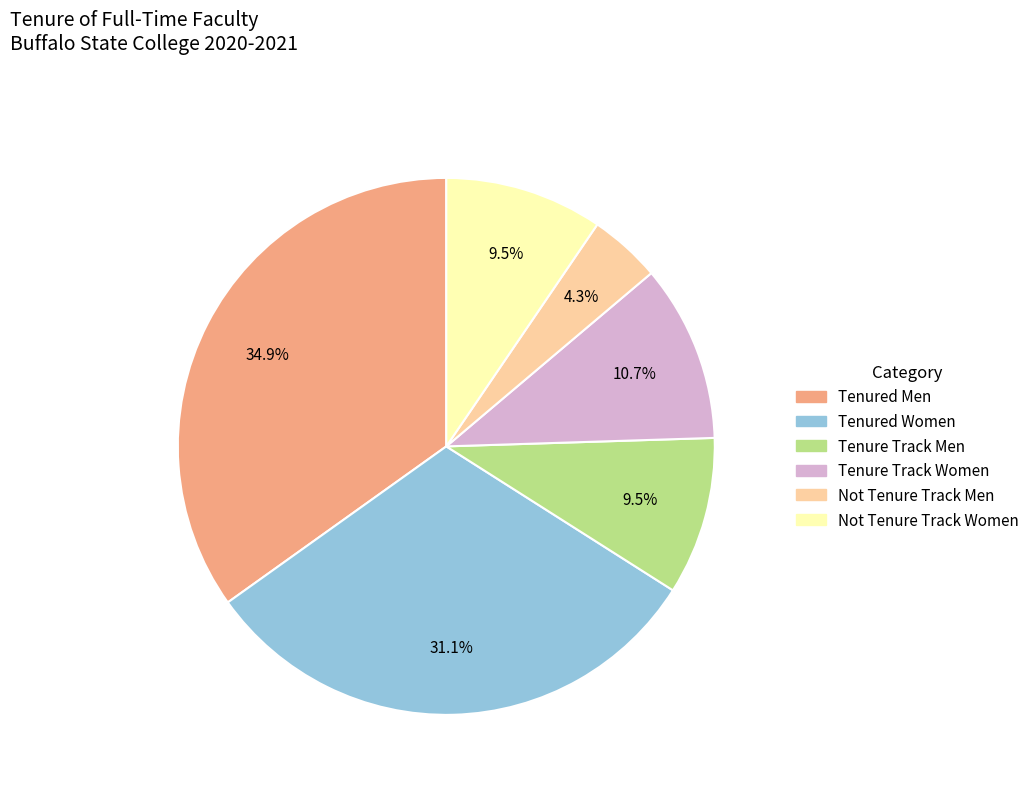

Is there any slice that represents more than half of the pie?

No